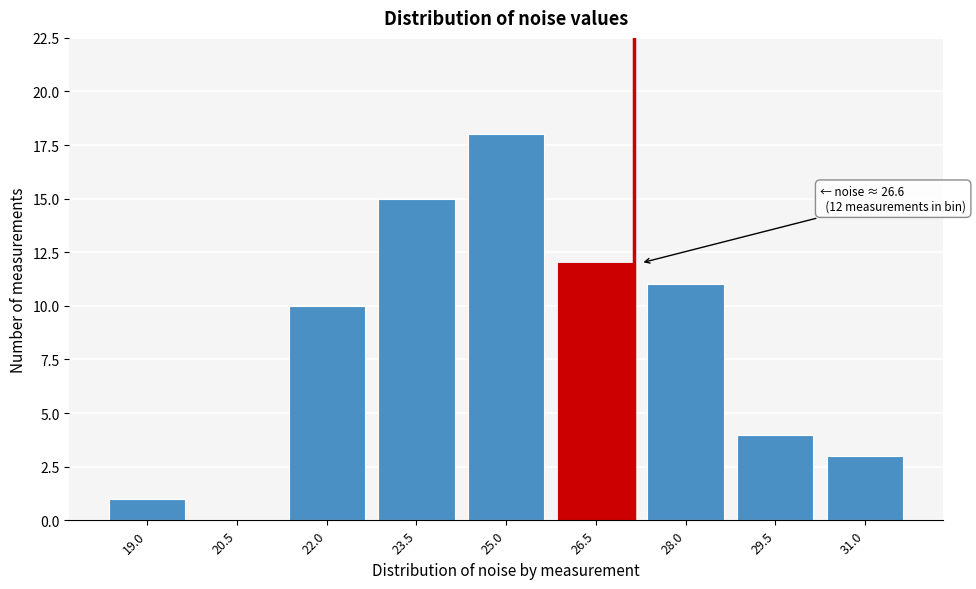

Reading left to right, transcribe all the data shown in this chart.

19.0=1	20.5=0	22.0=10	23.5=15	25.0=18	26.5=12	28.0=11	29.5=4	31.0=3